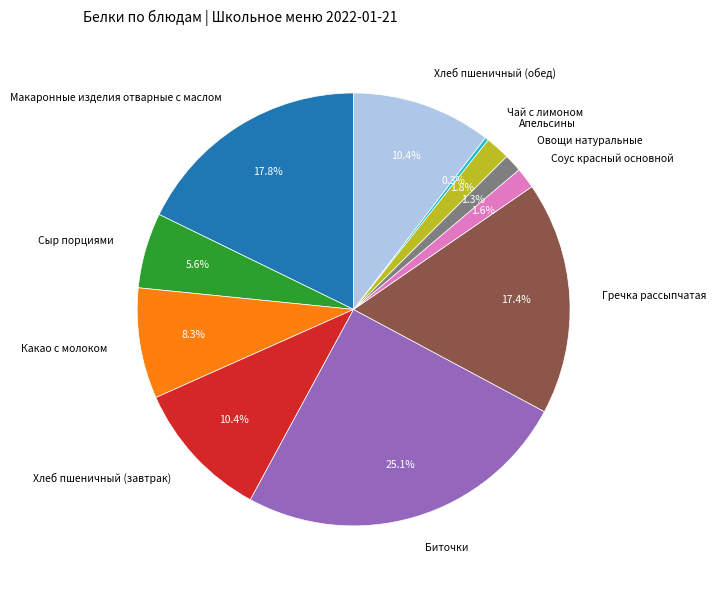

Which category has the biggest portion of the pie?

Биточки